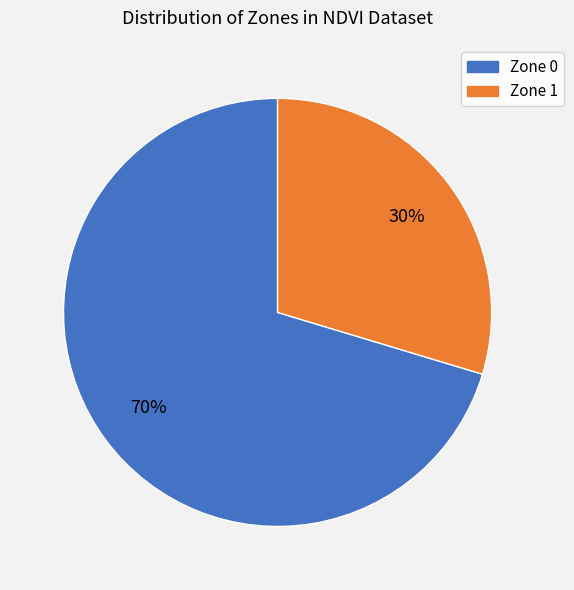

Is Zone 0 the majority of the pie?

Yes